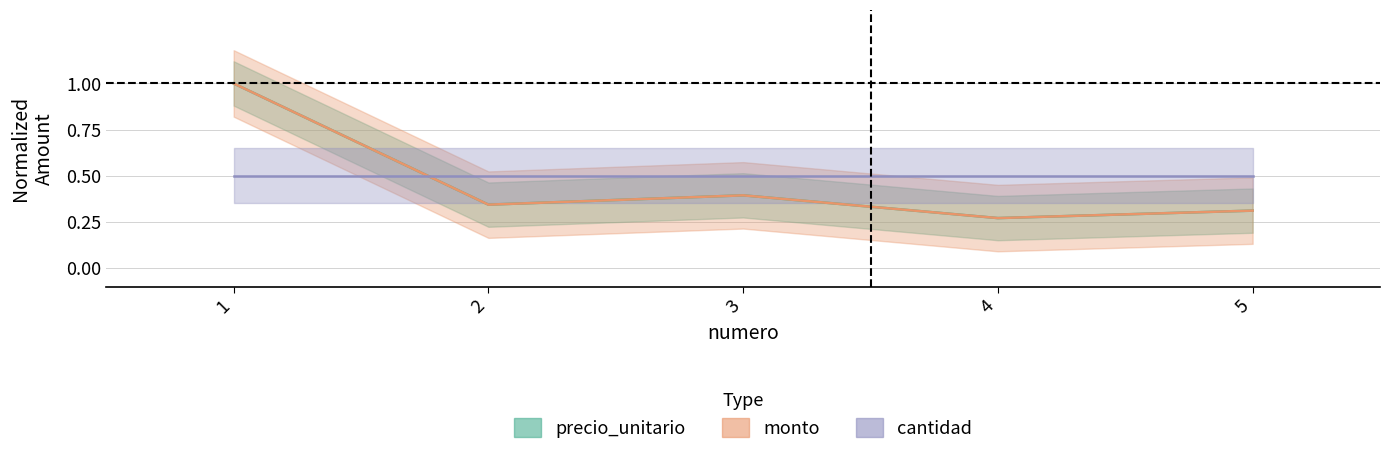

Which series has the widest spread of values?

precio_unitario